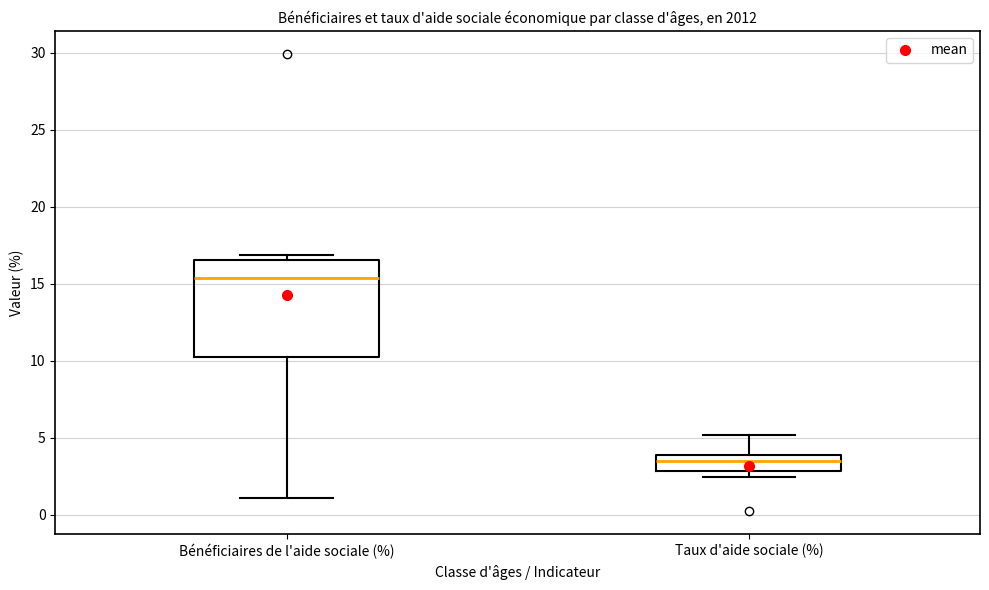

Which box is the tallest, from its lower edge to its upper edge?

Bénéficiaires de l'aide sociale (%)